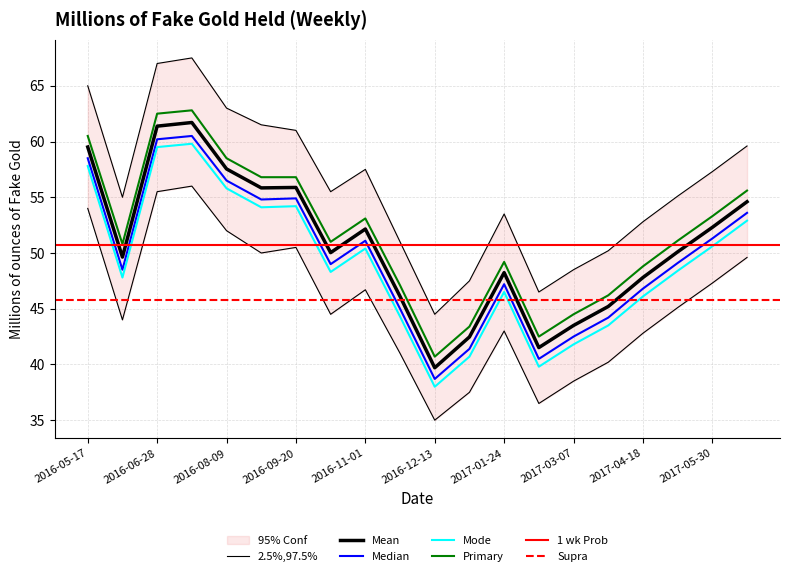

What is the spread (max minus min) of values at 2016-09-20?

10.5